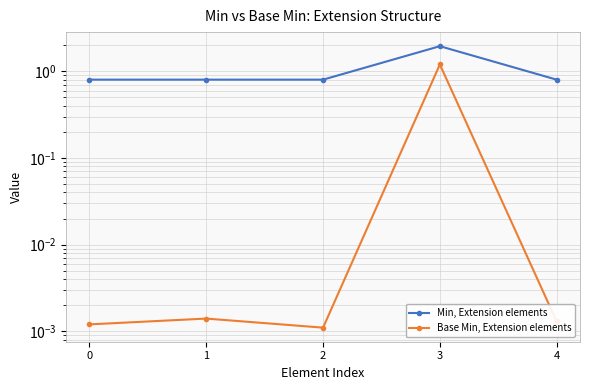

Is this an area chart (filled region under the line)?

No